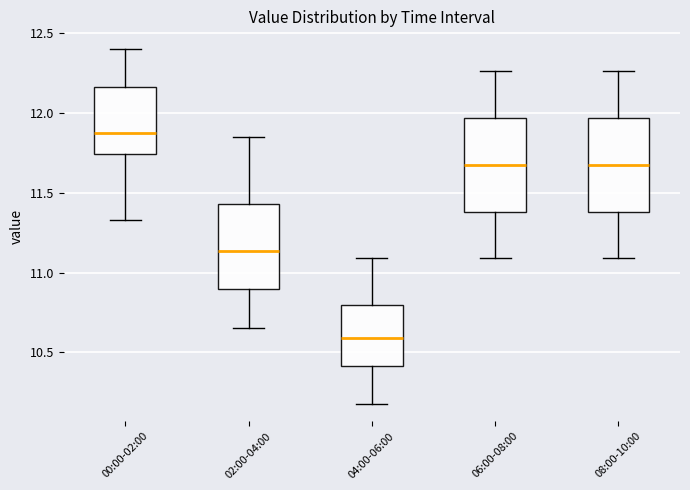

Reading left to right, transcribe this box plot: for each box, give where its median line is, the range the box spans, and where its two whiskers end, as read against the y-axis. The values are not printed on the chart, so give them approximately, as read against the axis.

00:00-02:00: median 11.90, box 11.75 to 12.15, whiskers 11.35 to 12.40
02:00-04:00: median 11.15, box 10.90 to 11.45, whiskers 10.65 to 11.85
04:00-06:00: median 10.60, box 10.40 to 10.80, whiskers 10.20 to 11.10
06:00-08:00: median 11.70, box 11.40 to 11.95, whiskers 11.10 to 12.25
08:00-10:00: median 11.70, box 11.40 to 11.95, whiskers 11.10 to 12.25